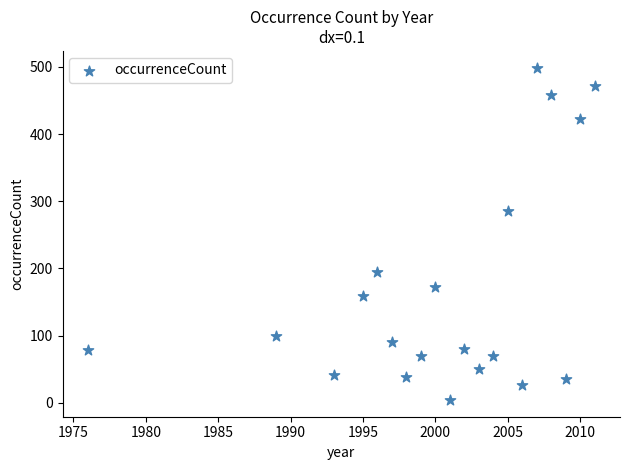

What is the range of X values (max minus min)?

35